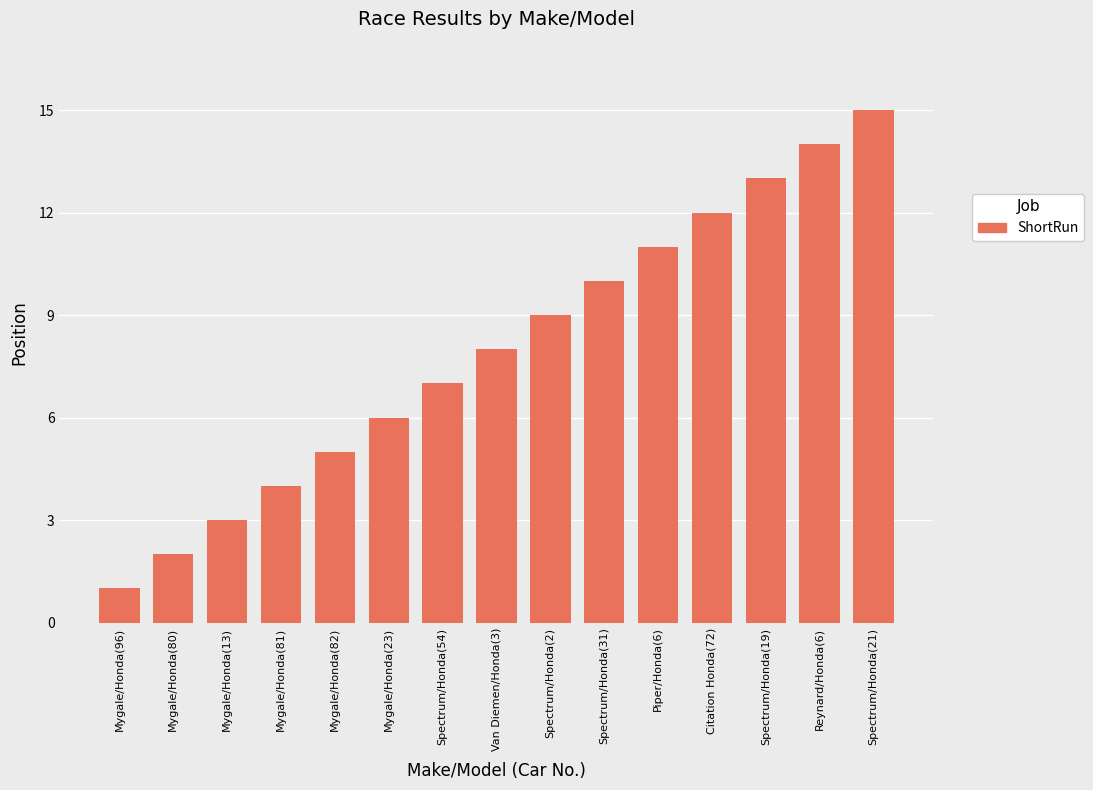

What is the difference between the maximum and minimum values?

14